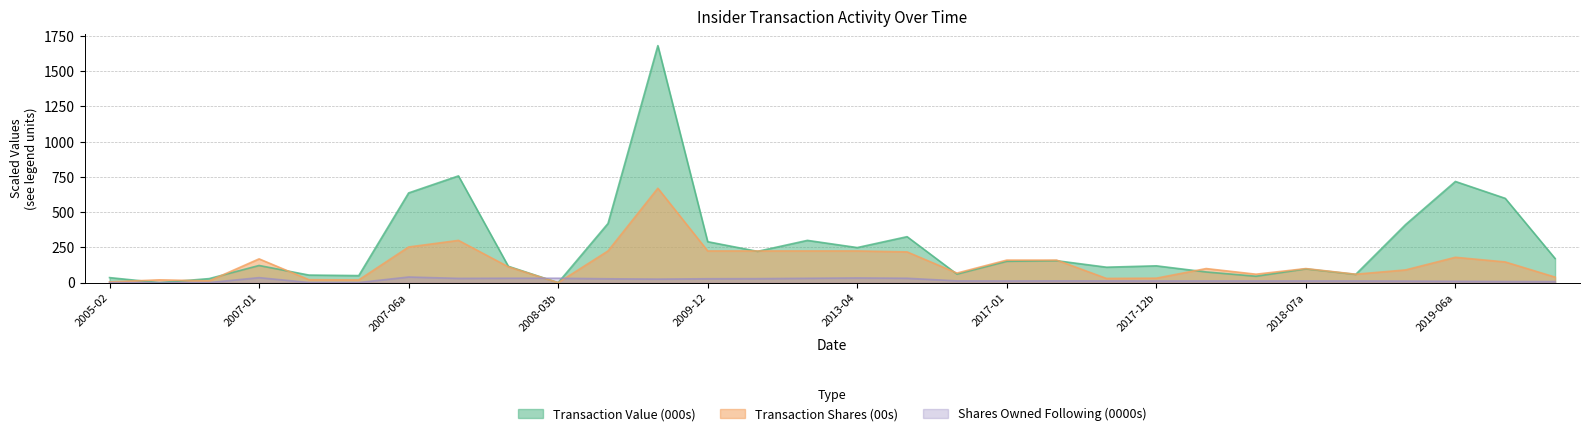

What is the highest value of the transactionValue series?

1681.7